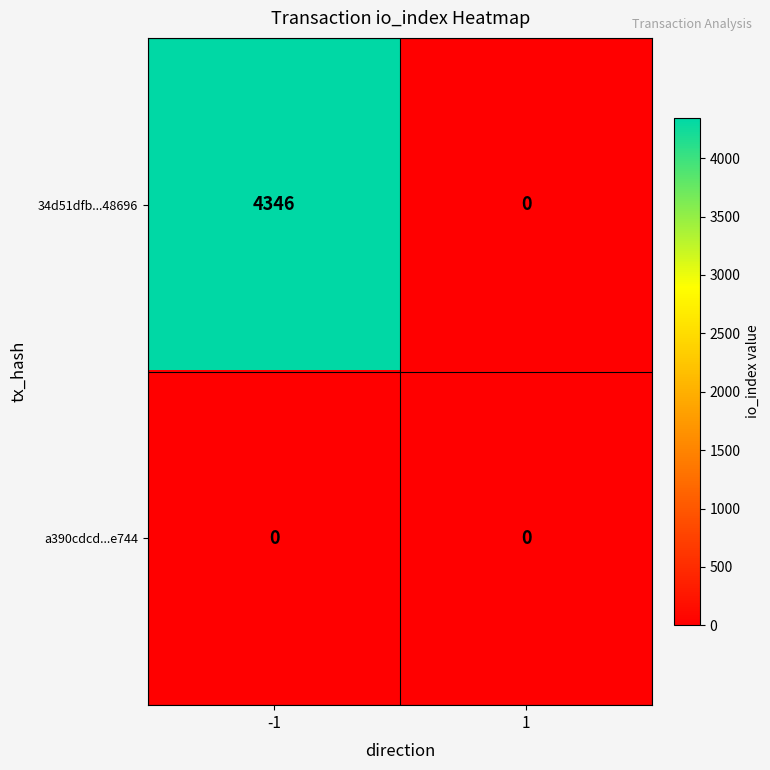

At how many categories does at least one series exceed 745?

1